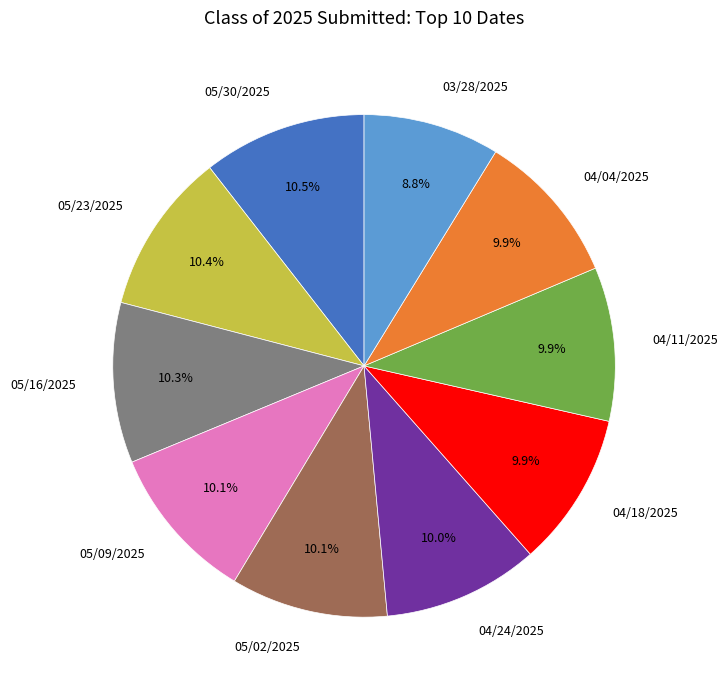

Does any single category account for the majority?

No